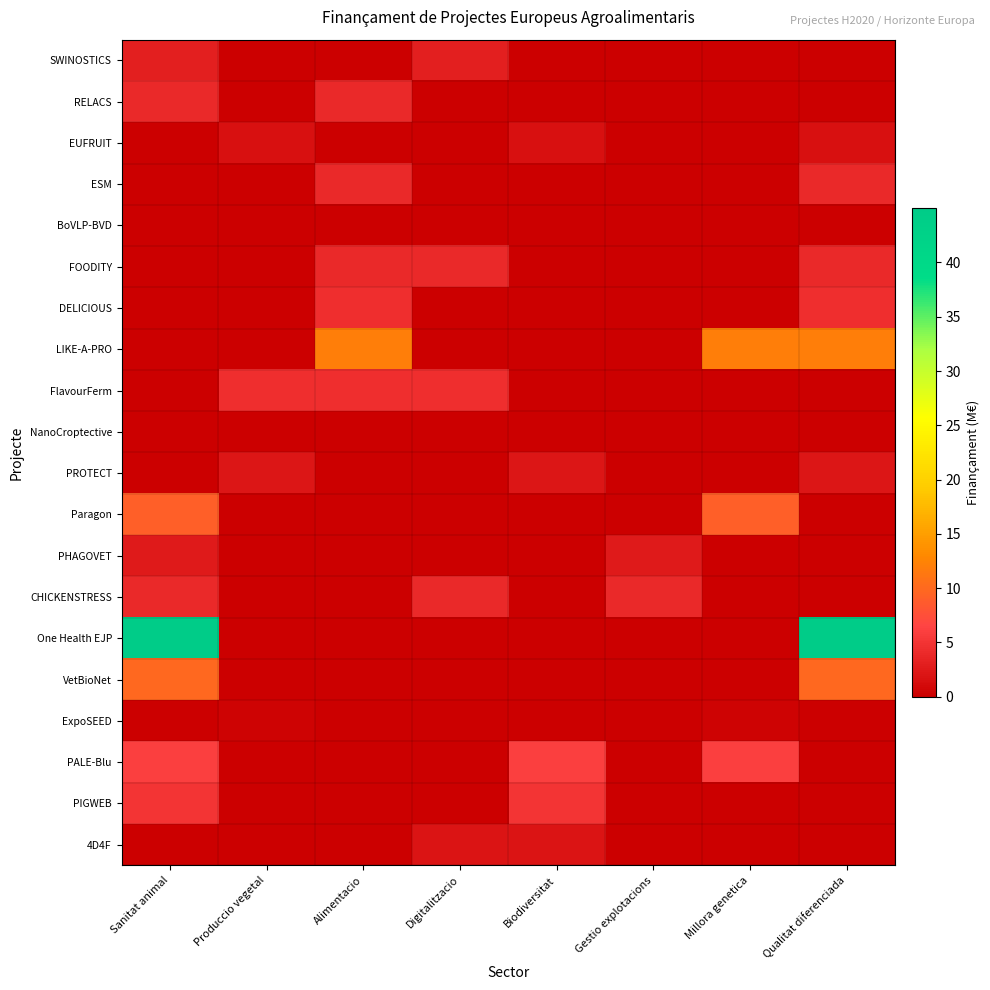

List the series in order of their peak value, lowest first.

BoVLP-BVD, NanoCroptective, ExpoSEED, EUFRUIT, 4D4F, PROTECT, PHAGOVET, SWINOSTICS, CHICKENSTRESS, RELACS, FOODITY, ESM, FlavourFerm, DELICIOUS, PIGWEB, PALE-Blu, Paragon, VetBioNet, LIKE-A-PRO, One Health EJP